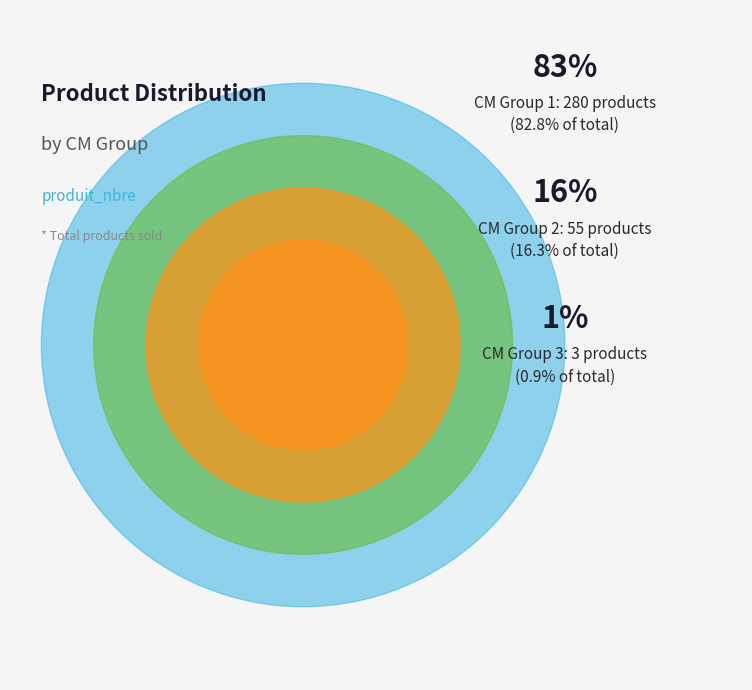

What is the largest slice in the pie chart?

1